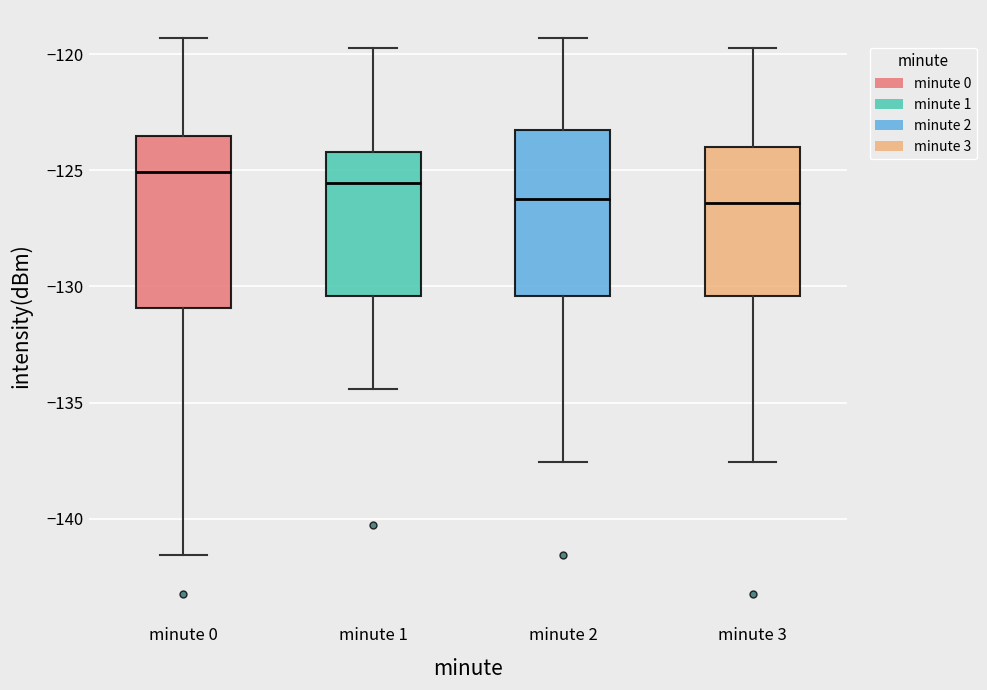

Where does the lower whisker of the box for minute 2 end on the y-axis? The values are not printed on the chart, so give them approximately, as read against the axis.

-137.5